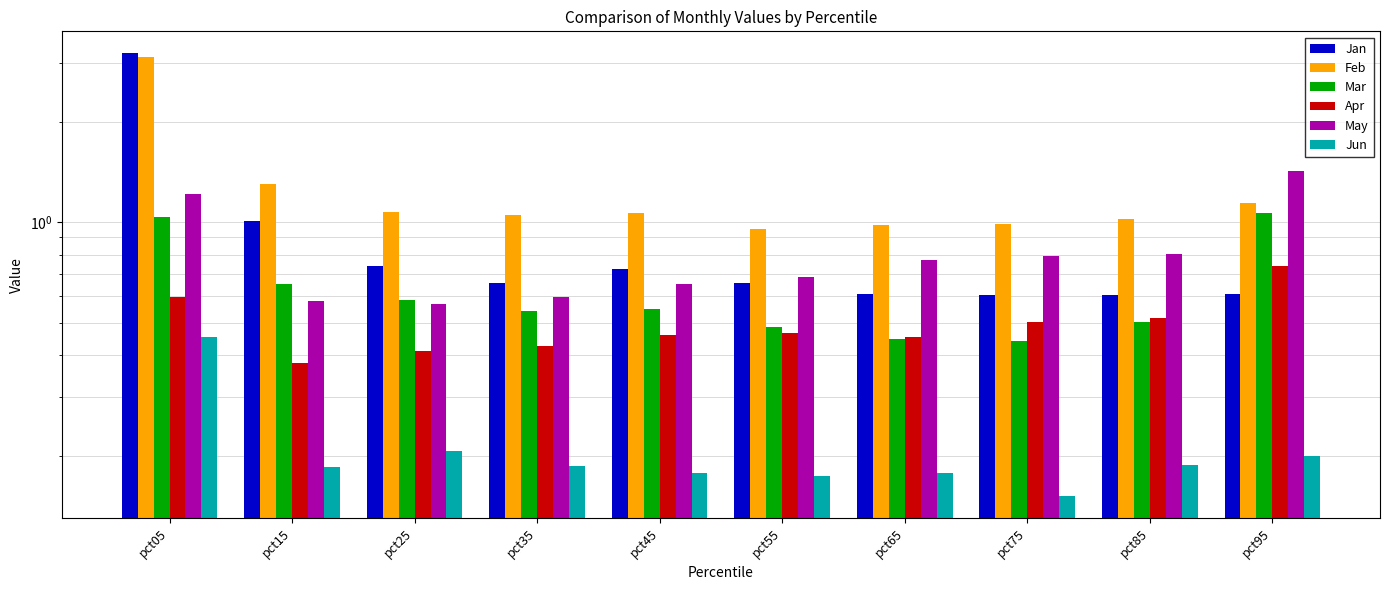

Which has a higher value, pct55 or pct65?

pct55